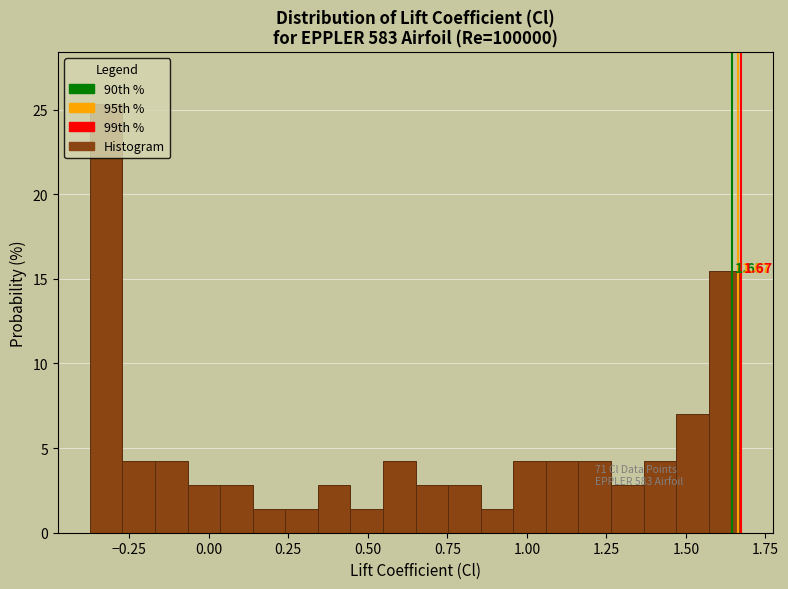

Around what value on the x-axis is the tallest bar? Give the approximate position of its centre, as read against the axis.

-0.30